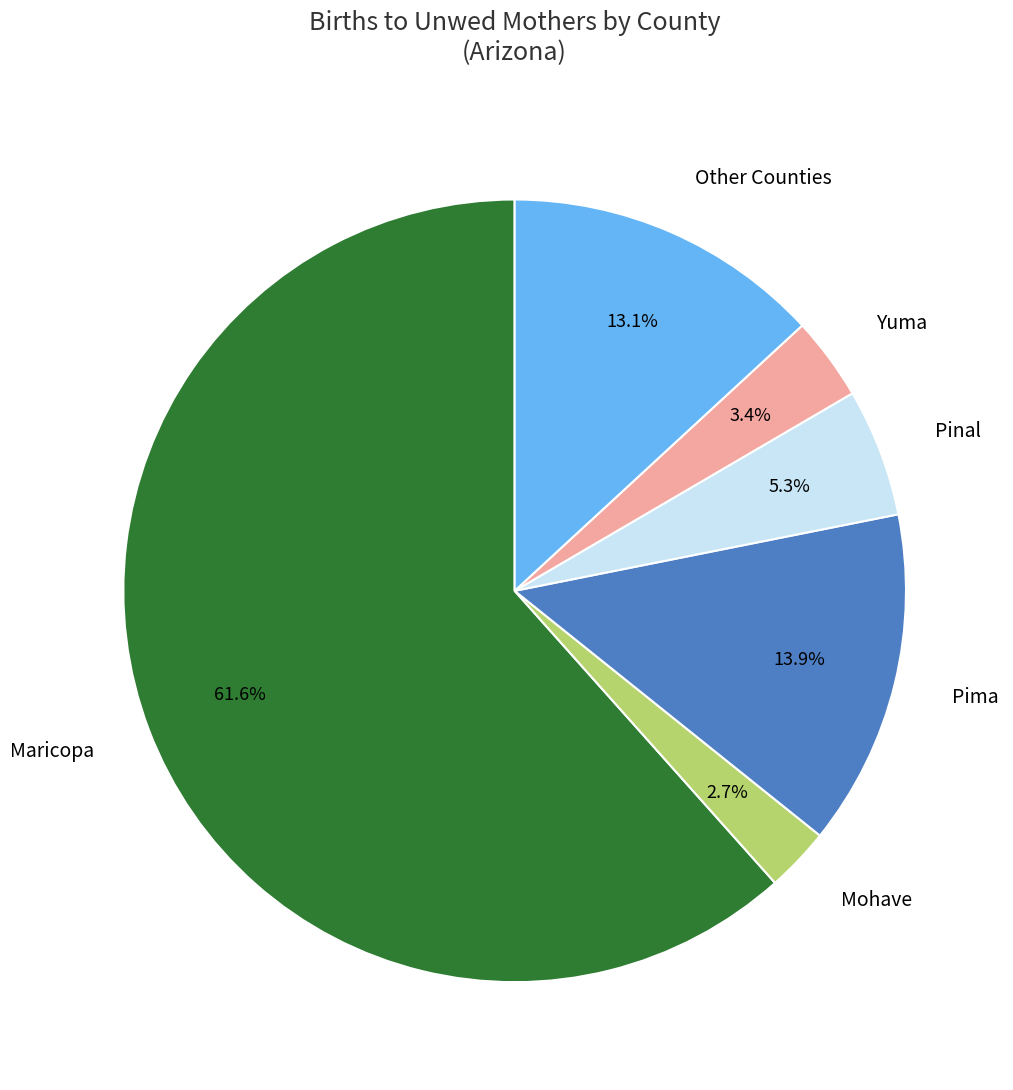

Rank the categories by value from highest to lowest.

Maricopa, Pima, Other Counties, Pinal, Yuma, Mohave